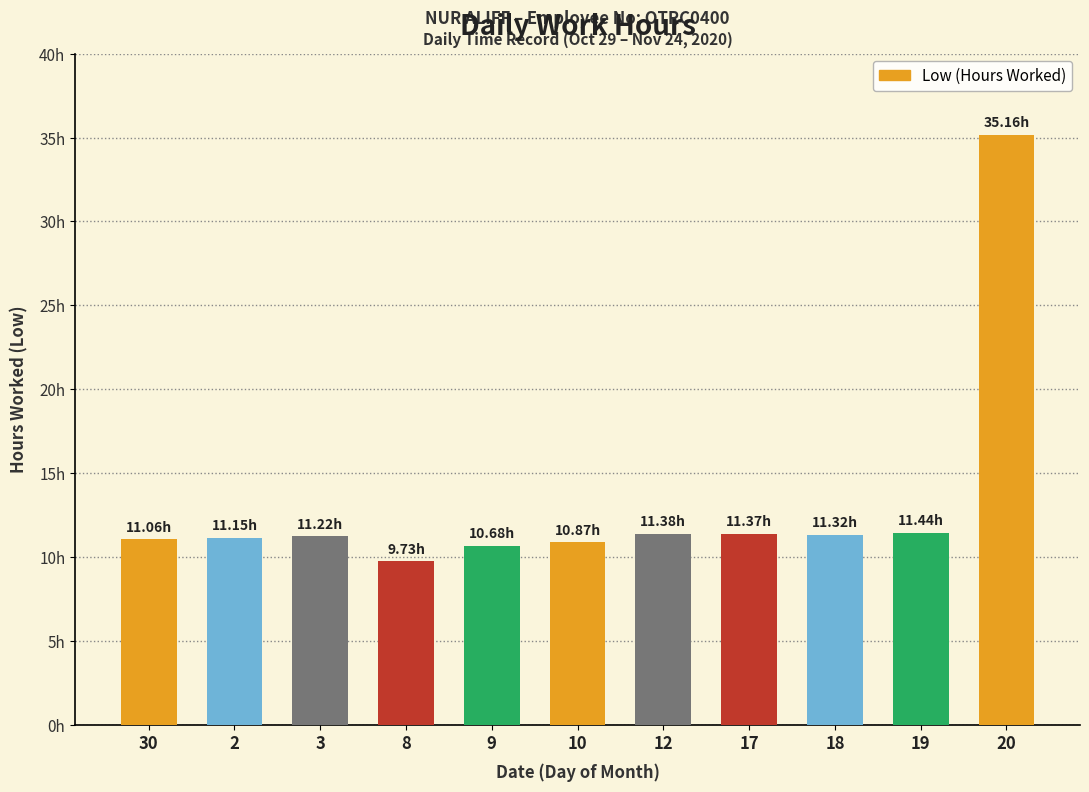

Does the chart contain any negative values?

No